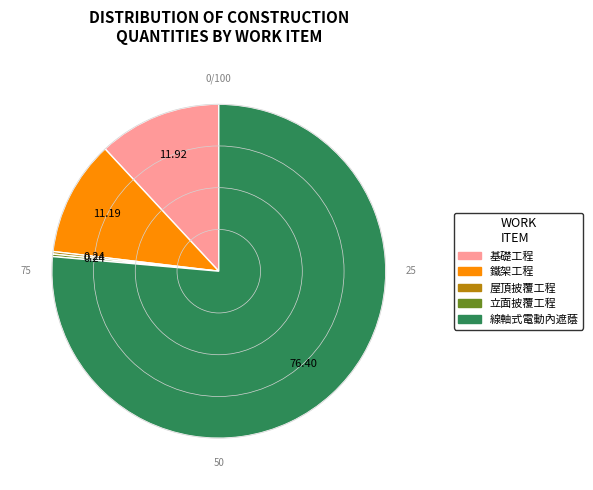

Does any single category account for the majority?

Yes